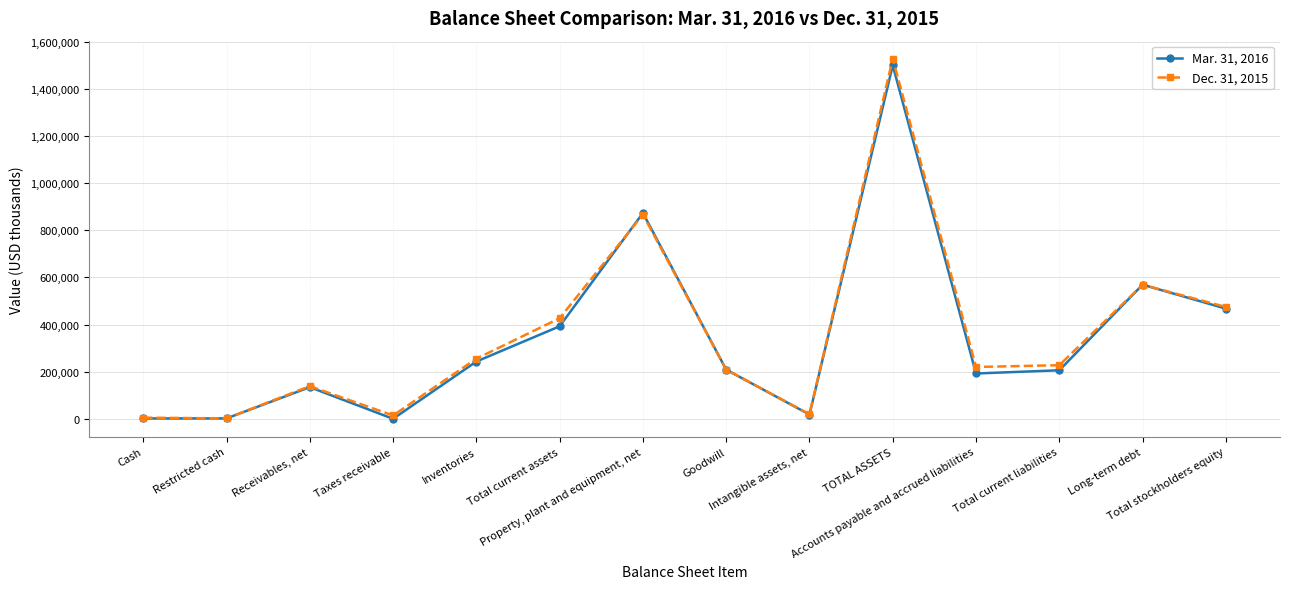

The Dec. 31, 2015 series shows 209087 at Goodwill. True or false?

True